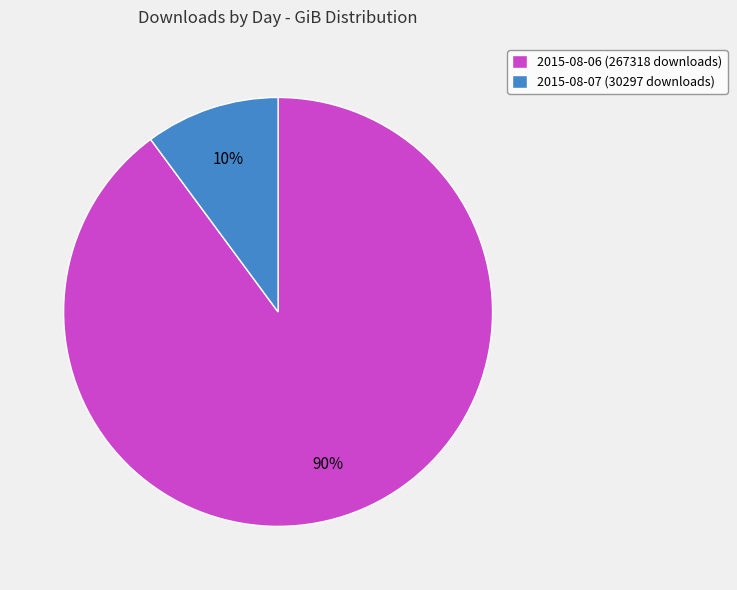

Which has a higher value, 2015-08-07 (30297 downloads) or 2015-08-06 (267318 downloads)?

2015-08-06 (267318 downloads)